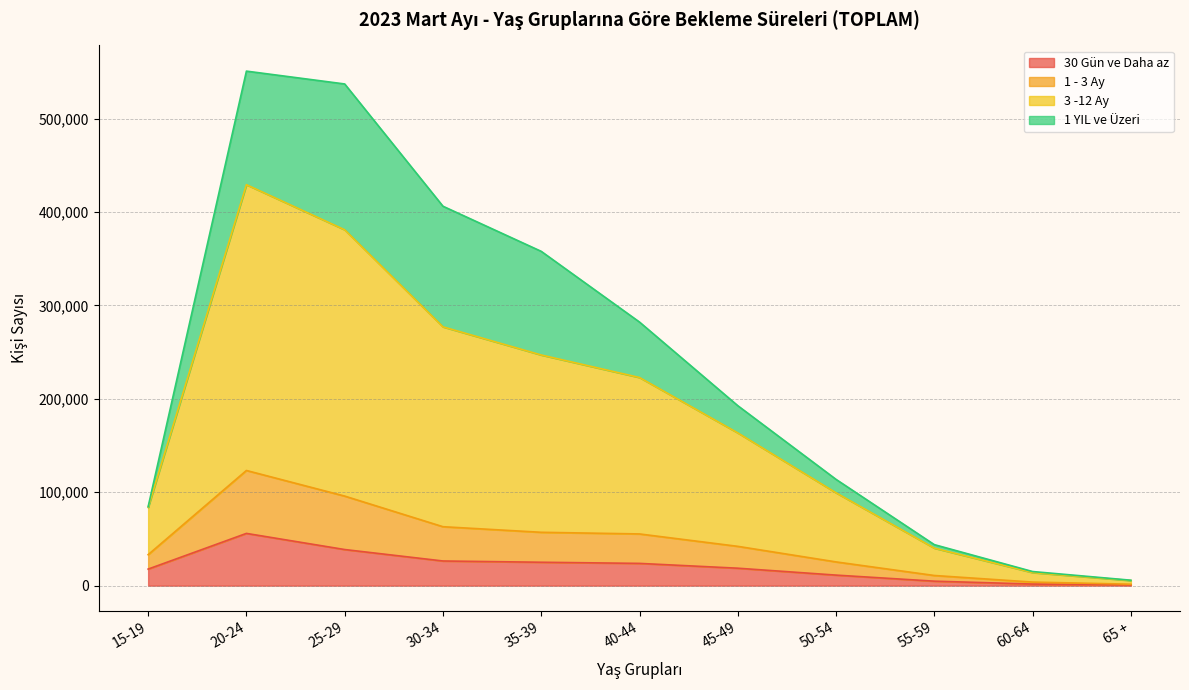

At which label does 30 Gün ve Daha az reach its minimum?

65 +